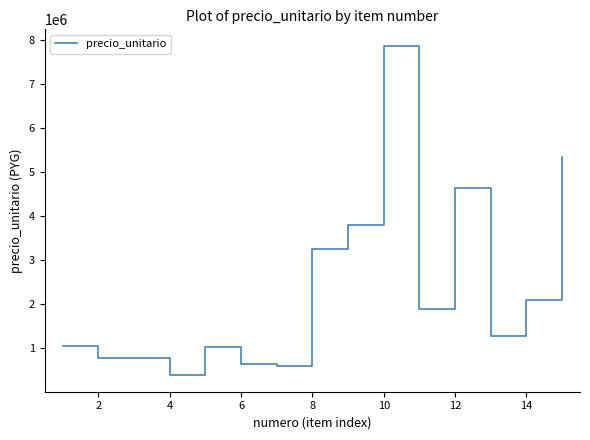

What is the minimum value shown in the chart?

383333